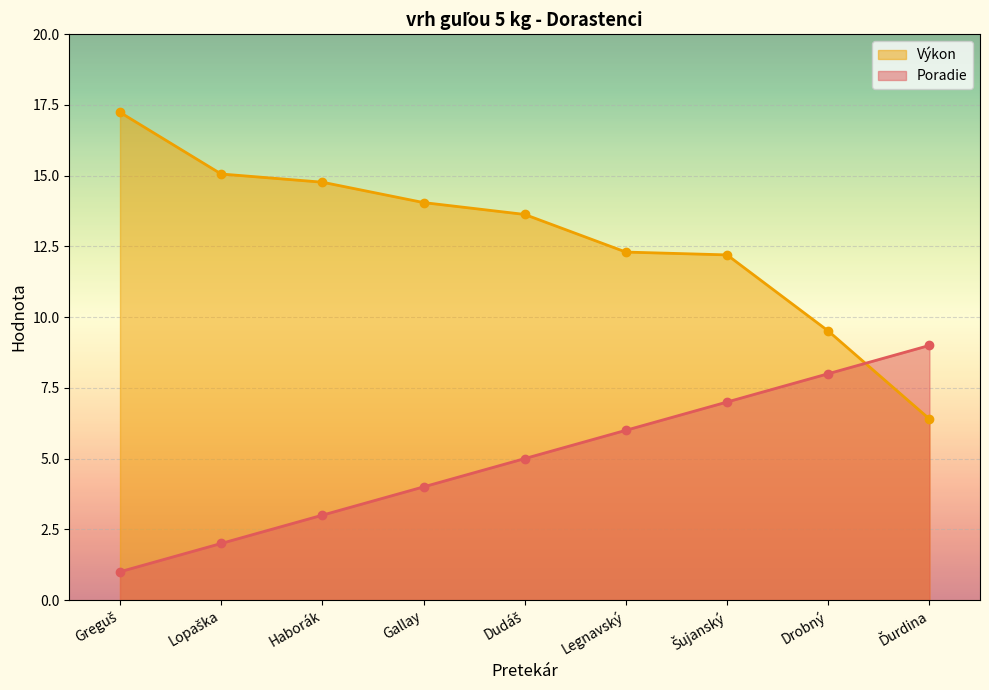

What is the total value across all series at Dudáš?

18.6